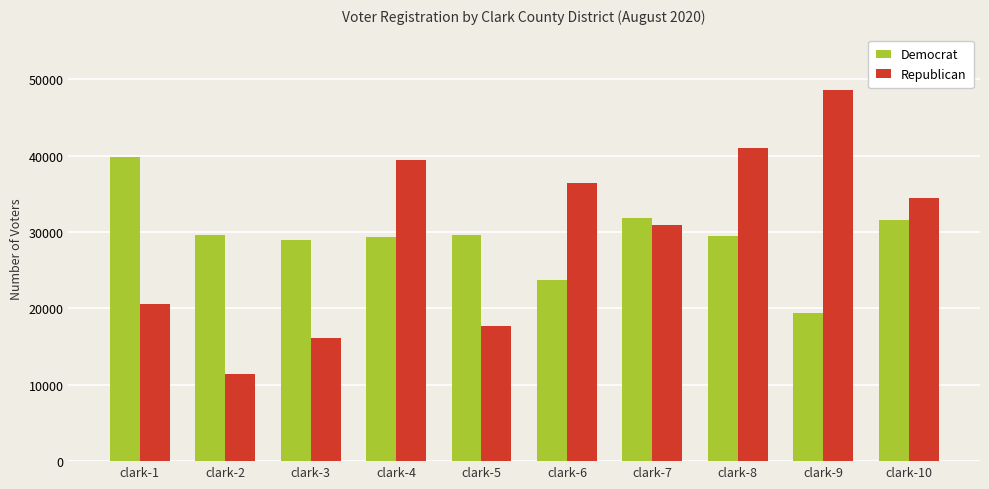

Which category has the highest value across all series?

clark-9